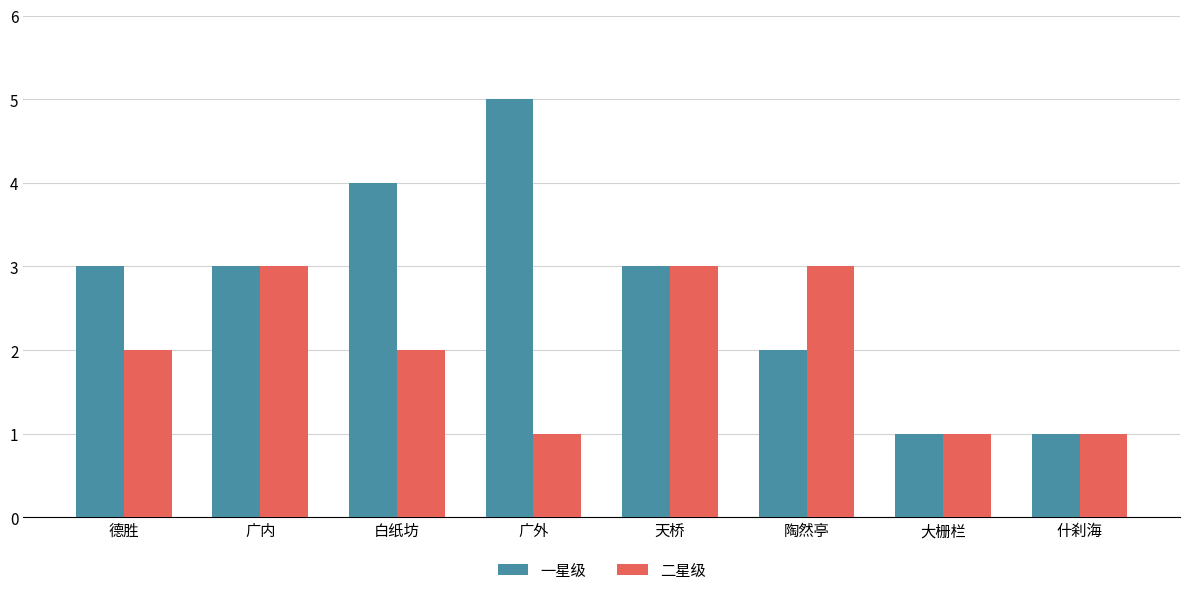

Which series has the largest range (max minus min)?

一星级